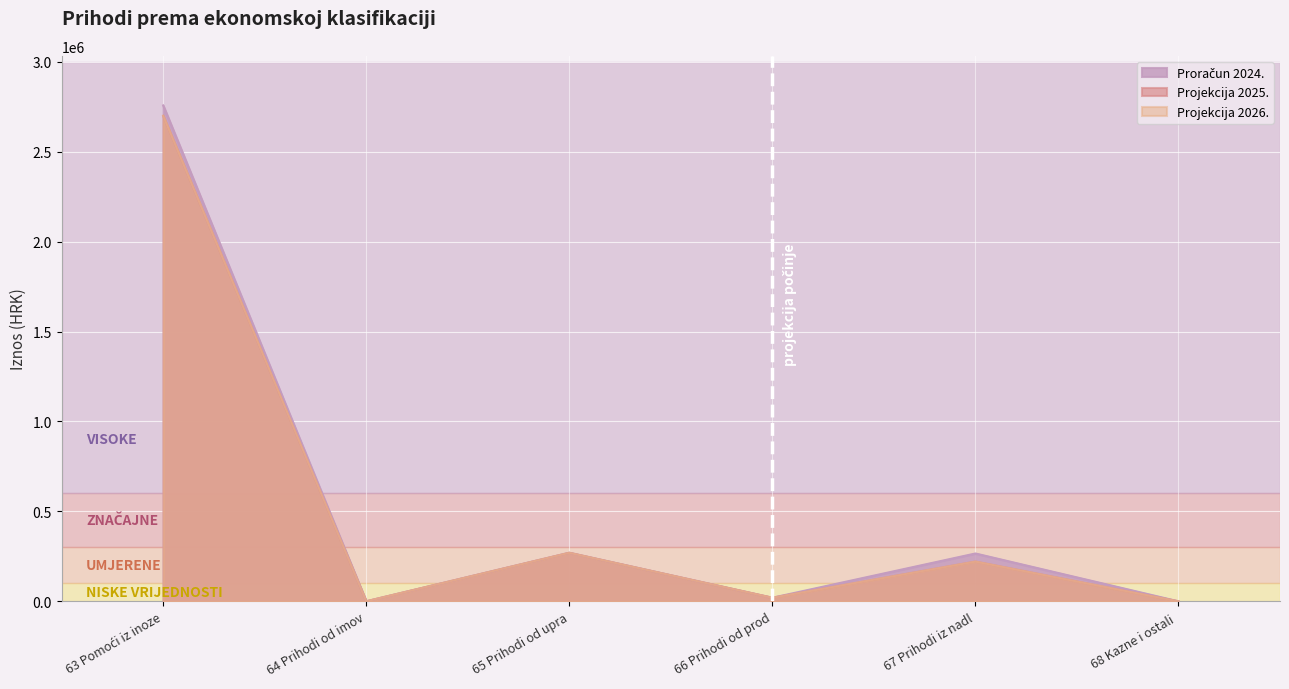

True or false: Projekcija 2025. and Proračun 2024. intersect in this chart.

False